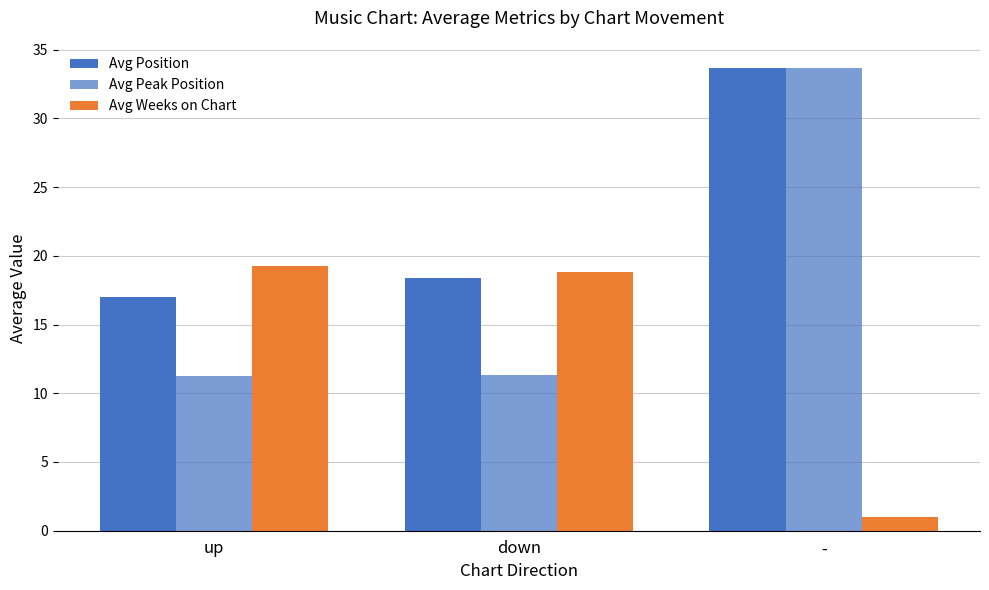

Reading left to right, transcribe all the data shown in this chart.

Avg Position: up=17.0	down=18.4	-=33.7
Avg Peak Position: up=11.3	down=11.3	-=33.7
Avg Weeks on Chart: up=19.3	down=18.9	-=1.0